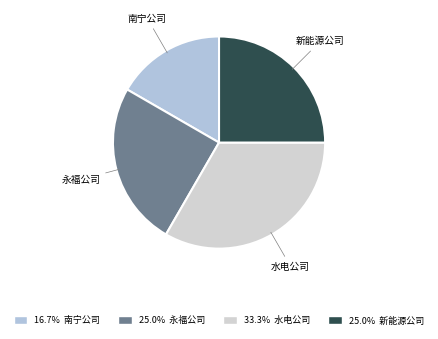

Is it true that 永福公司 is 17% of the pie?

False